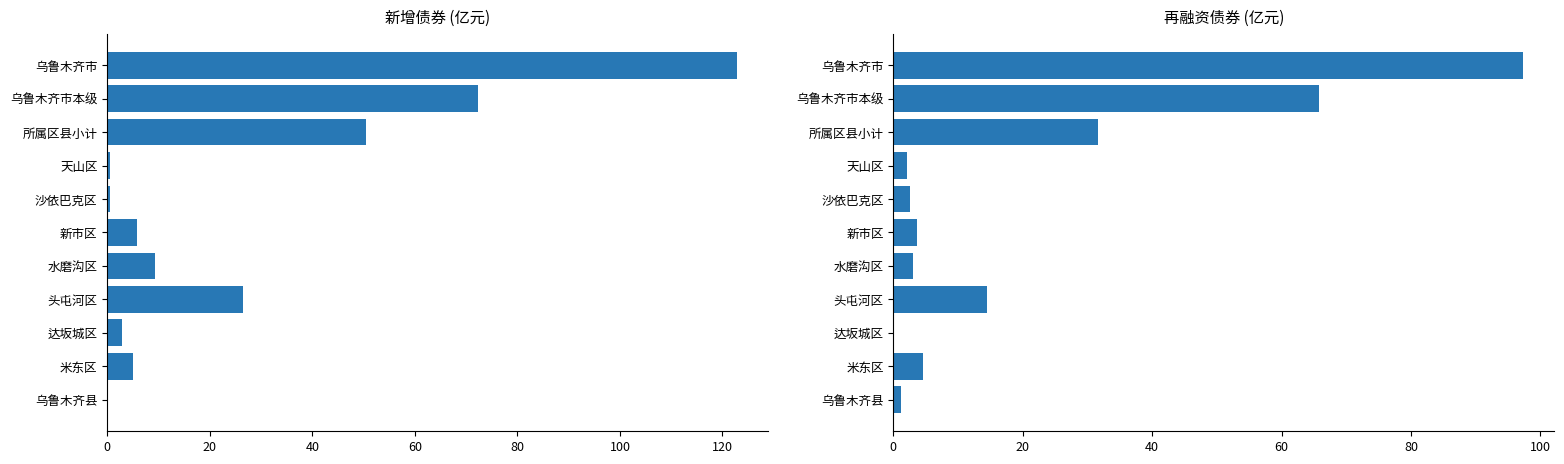

Is it true that 新增债券 equals 80.3 at 乌鲁木齐县?

False